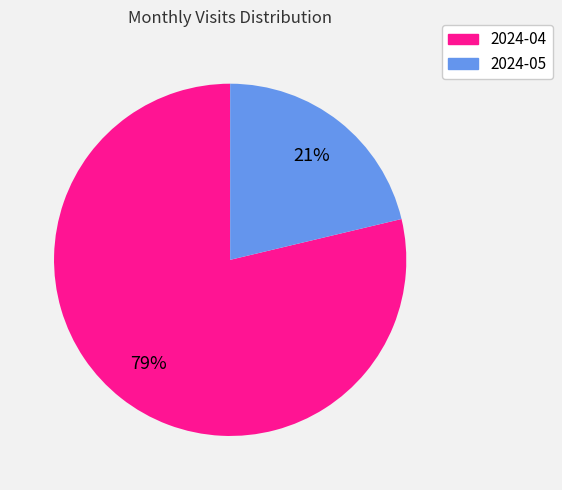

Which slice represents more than half of the pie?

2024-04